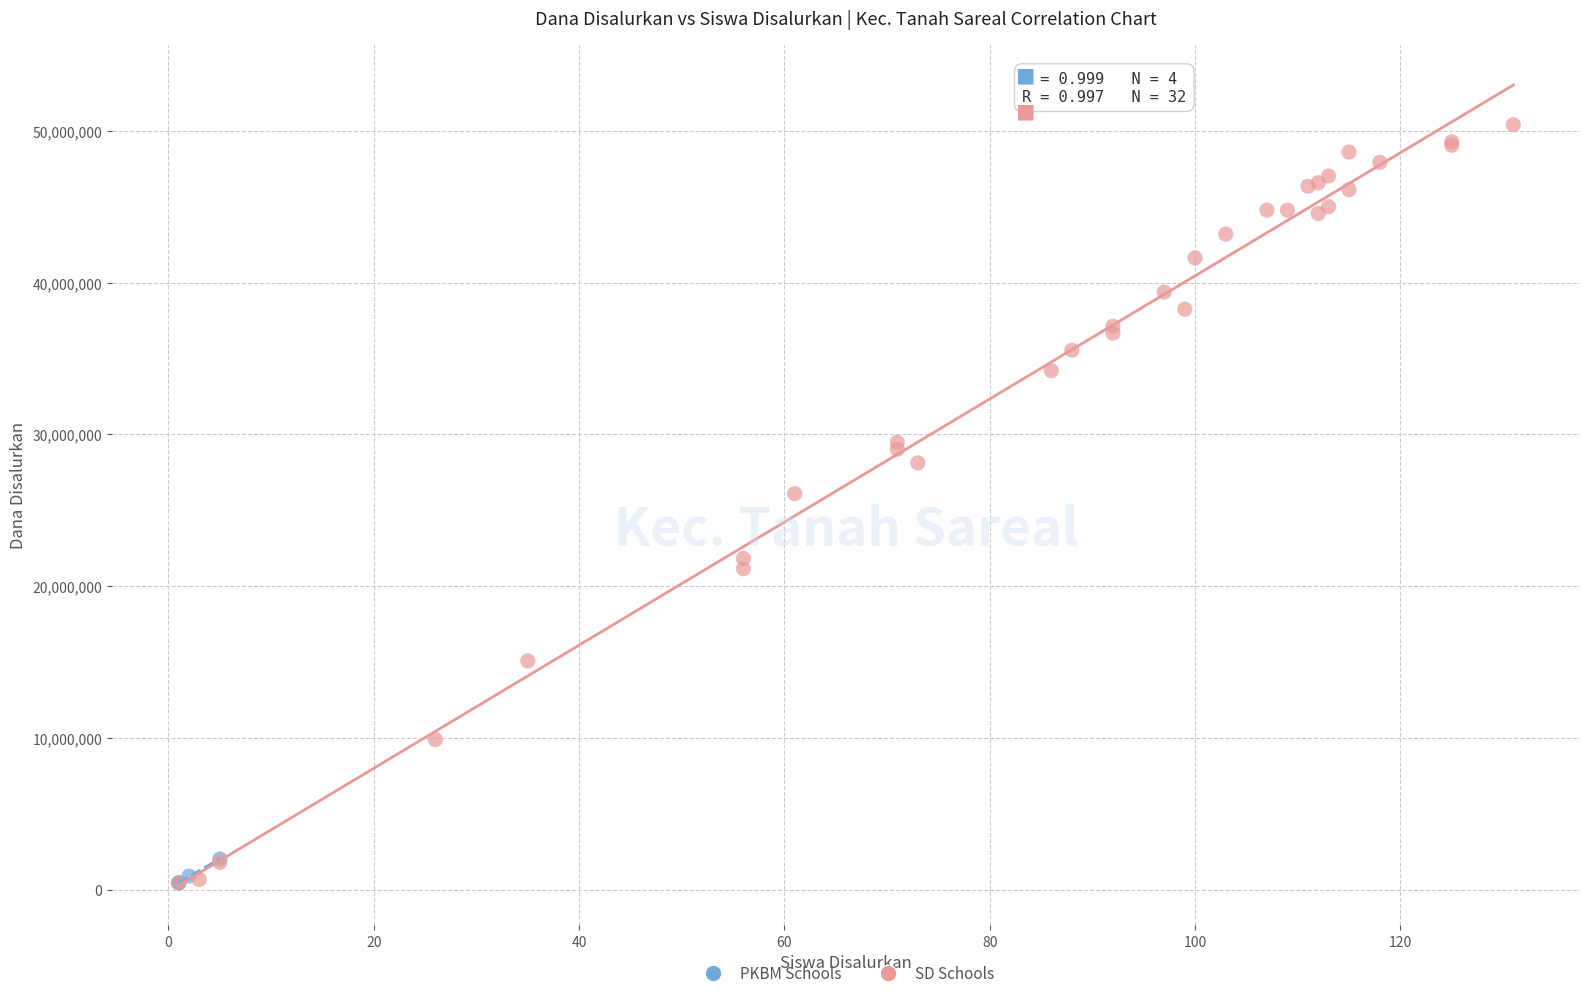

What are all the series names shown in the legend?

PKBM Schools, SD Schools